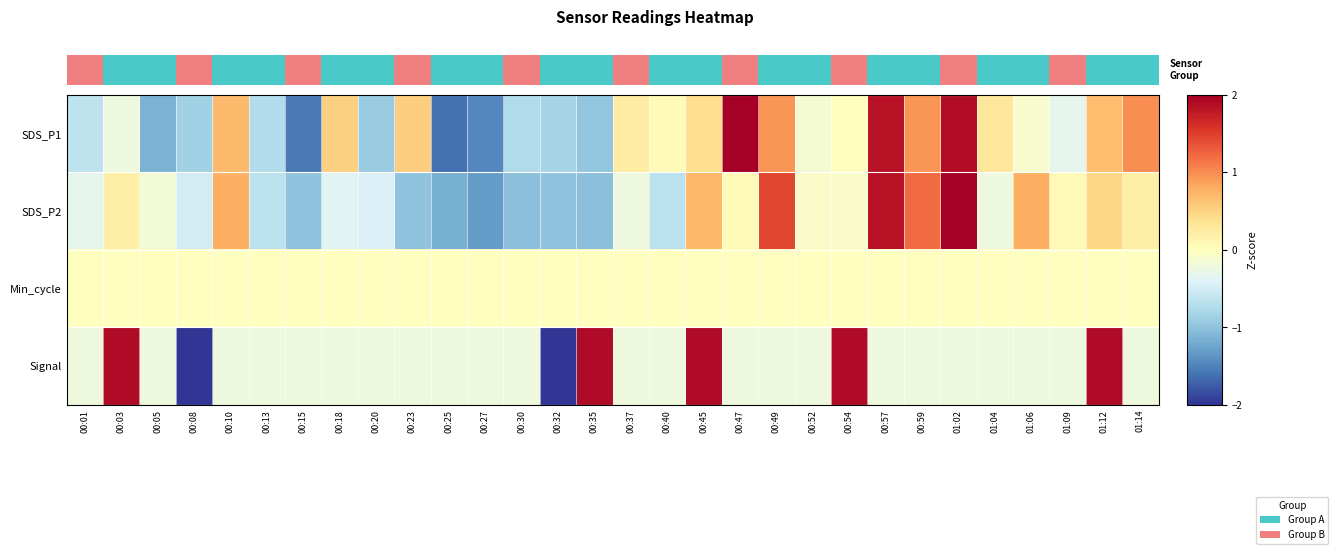

Reading left to right, extract all data points from this chart.

SDS_P1: 00:01=-0.6	00:03=-0.2	00:05=-1.1	00:08=-0.9	00:10=0.7	00:13=-0.7	00:15=-1.5	00:18=0.5	00:20=-0.9	00:23=0.5	00:25=-1.6	00:27=-1.5	00:30=-0.8	00:32=-0.8	00:35=-1.0	00:37=0.2	00:40=0.1	00:45=0.4	00:47=2.3	00:49=0.9	00:52=-0.1	00:54=0.0	00:57=1.8	00:59=0.9	01:02=1.9	01:04=0.3	01:06=-0.1	01:09=-0.3	01:12=0.7	01:14=1.0
SDS_P2: 00:01=-0.3	00:03=0.2	00:05=-0.2	00:08=-0.5	00:10=0.8	00:13=-0.7	00:15=-1.0	00:18=-0.4	00:20=-0.4	00:23=-1.0	00:25=-1.2	00:27=-1.3	00:30=-1.0	00:32=-1.0	00:35=-1.0	00:37=-0.2	00:40=-0.7	00:45=0.7	00:47=0.1	00:49=1.4	00:52=-0.1	00:54=-0.1	00:57=1.8	00:59=1.2	01:02=3.3	01:04=-0.2	01:06=0.8	01:09=0.1	01:12=0.5	01:14=0.2
Min_cycle: 00:01=0.0	00:03=0.0	00:05=0.0	00:08=0.0	00:10=0.0	00:13=0.0	00:15=0.0	00:18=0.0	00:20=0.0	00:23=0.0	00:25=0.0	00:27=0.0	00:30=0.0	00:32=0.0	00:35=0.0	00:37=0.0	00:40=0.0	00:45=0.0	00:47=0.0	00:49=0.0	00:52=0.0	00:54=0.0	00:57=0.0	00:59=0.0	01:02=0.0	01:04=0.0	01:06=0.0	01:09=0.0	01:12=0.0	01:14=0.0
Signal: 00:01=-0.2	00:03=1.9	00:05=-0.2	00:08=-2.3	00:10=-0.2	00:13=-0.2	00:15=-0.2	00:18=-0.2	00:20=-0.2	00:23=-0.2	00:25=-0.2	00:27=-0.2	00:30=-0.2	00:32=-2.3	00:35=1.9	00:37=-0.2	00:40=-0.2	00:45=1.9	00:47=-0.2	00:49=-0.2	00:52=-0.2	00:54=1.9	00:57=-0.2	00:59=-0.2	01:02=-0.2	01:04=-0.2	01:06=-0.2	01:09=-0.2	01:12=1.9	01:14=-0.2